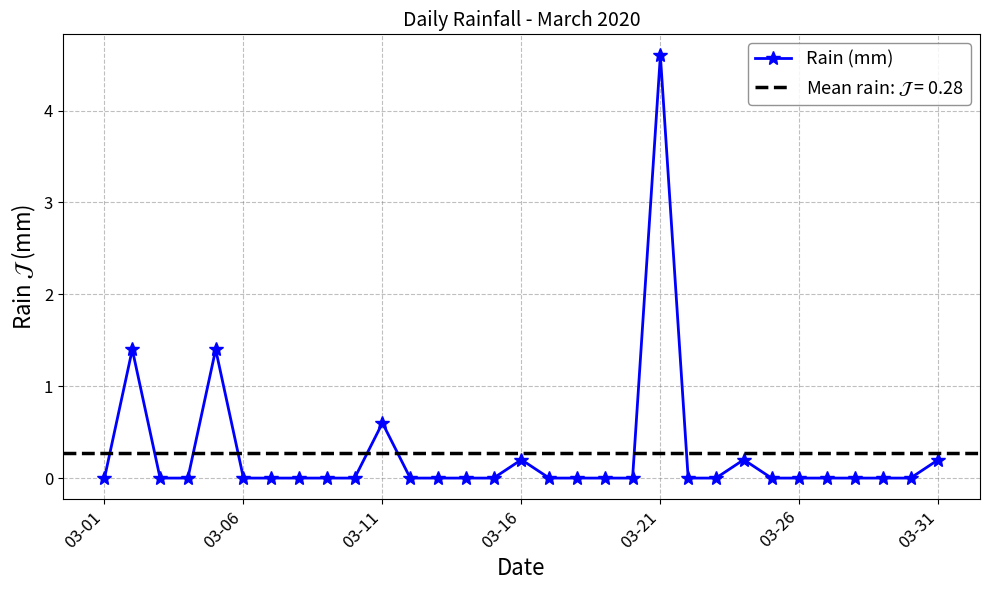

True or false: the data shows 1.8 at 11.

False